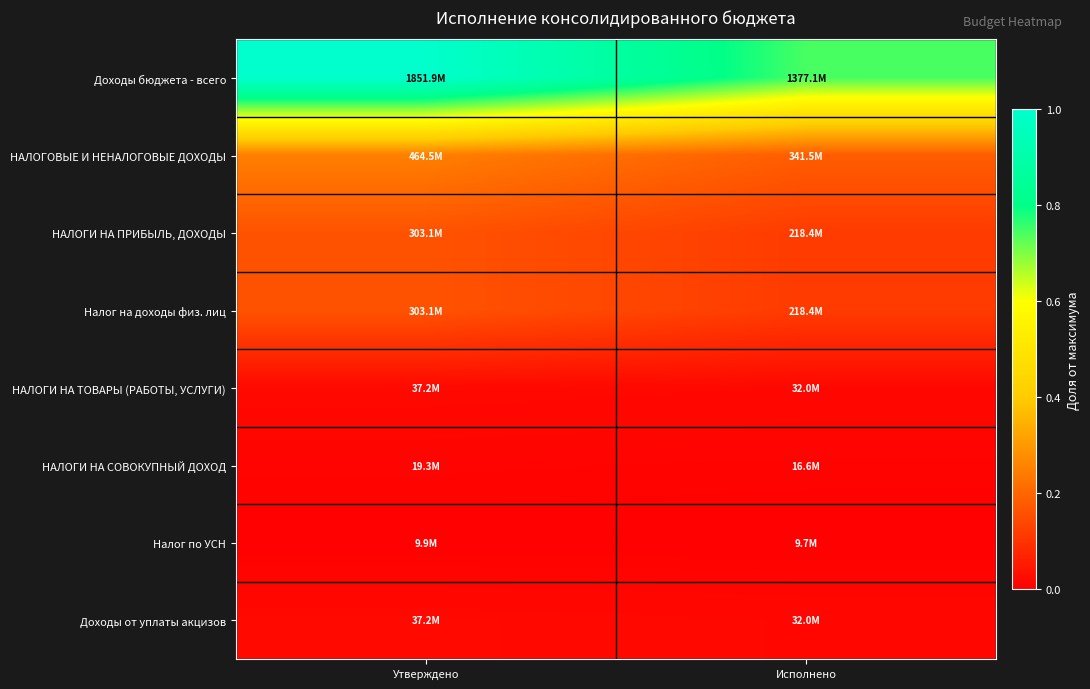

What is the spread (max minus min) of values at Утверждено?

1.0